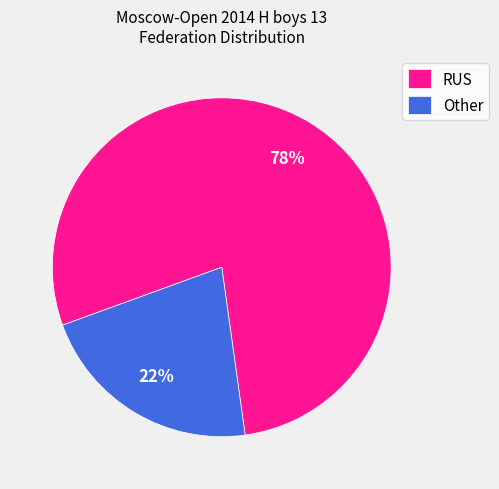

How many segments does this pie chart have?

2